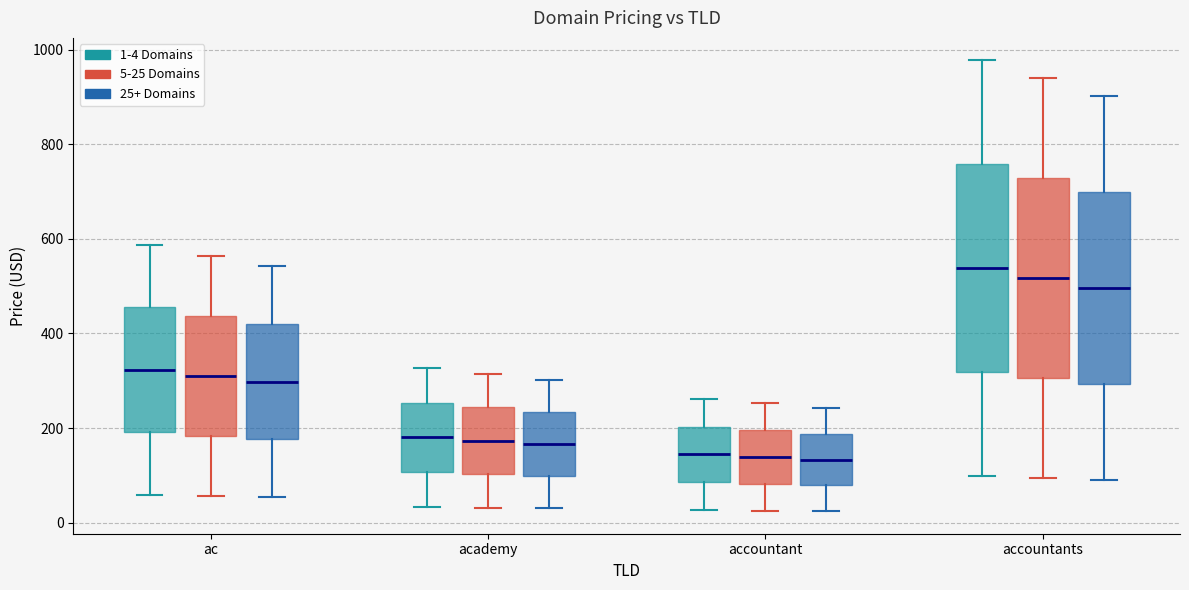

Reading left to right, read every box against the y-axis: the position of its median line, the range the box covers, and the ends of its whiskers. The values are not printed on the chart, so give them approximately, as read against the axis.

ac (1-4 Domains): median 320, box 200 to 460, whiskers 60 to 580
ac (5-25 Domains): median 320, box 180 to 440, whiskers 60 to 560
ac (25+ Domains): median 300, box 180 to 420, whiskers 60 to 540
academy (1-4 Domains): median 180, box 100 to 260, whiskers 40 to 320
academy (5-25 Domains): median 180, box 100 to 240, whiskers 40 to 320
academy (25+ Domains): median 160, box 100 to 240, whiskers 40 to 300
accountant (1-4 Domains): median 140, box 80 to 200, whiskers 20 to 260
accountant (5-25 Domains): median 140, box 80 to 200, whiskers 20 to 260
accountant (25+ Domains): median 140, box 80 to 180, whiskers 20 to 240
accountants (1-4 Domains): median 540, box 320 to 760, whiskers 100 to 980
accountants (5-25 Domains): median 520, box 300 to 720, whiskers 100 to 940
accountants (25+ Domains): median 500, box 300 to 700, whiskers 100 to 900